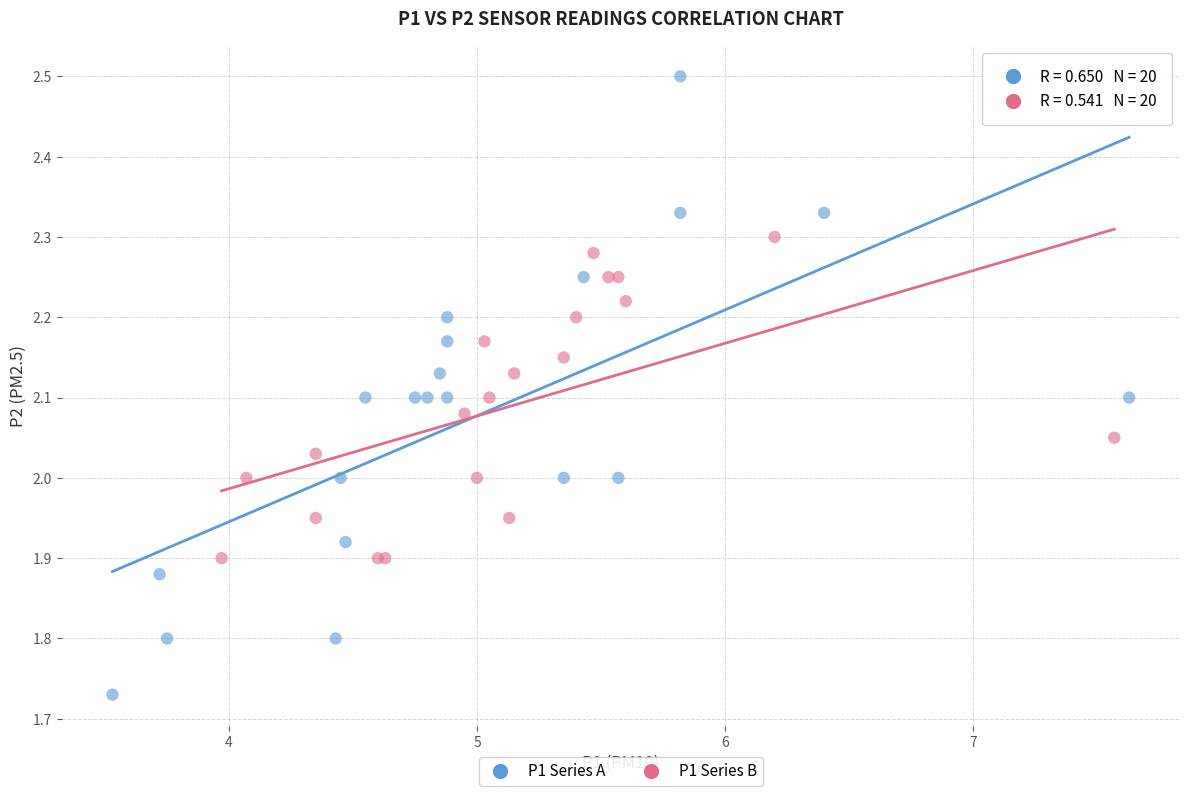

Which series has the widest spread of Y values?

P1 Series A